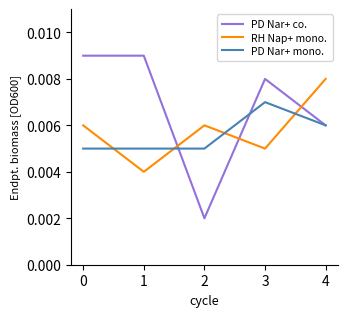

At 1, list the series in order from smallest to largest.

RH Nap+ mono., PD Nar+ mono., PD Nar+ co.